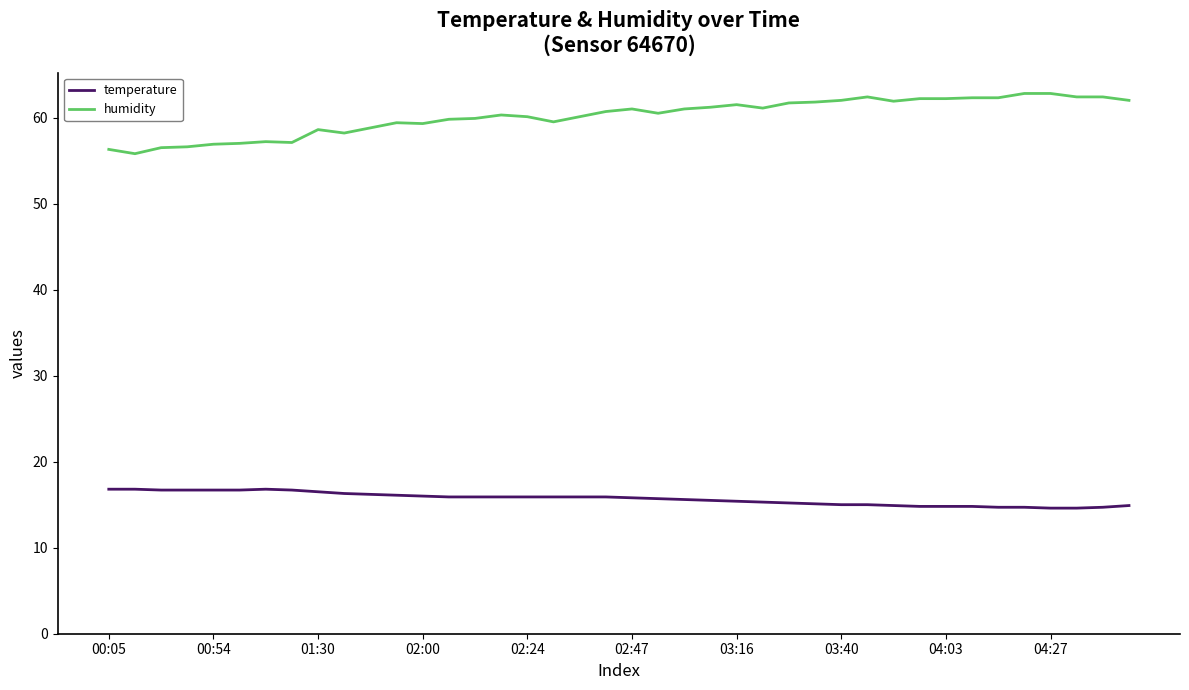

What is the difference between the maximum and minimum values in the temperature series?

2.2